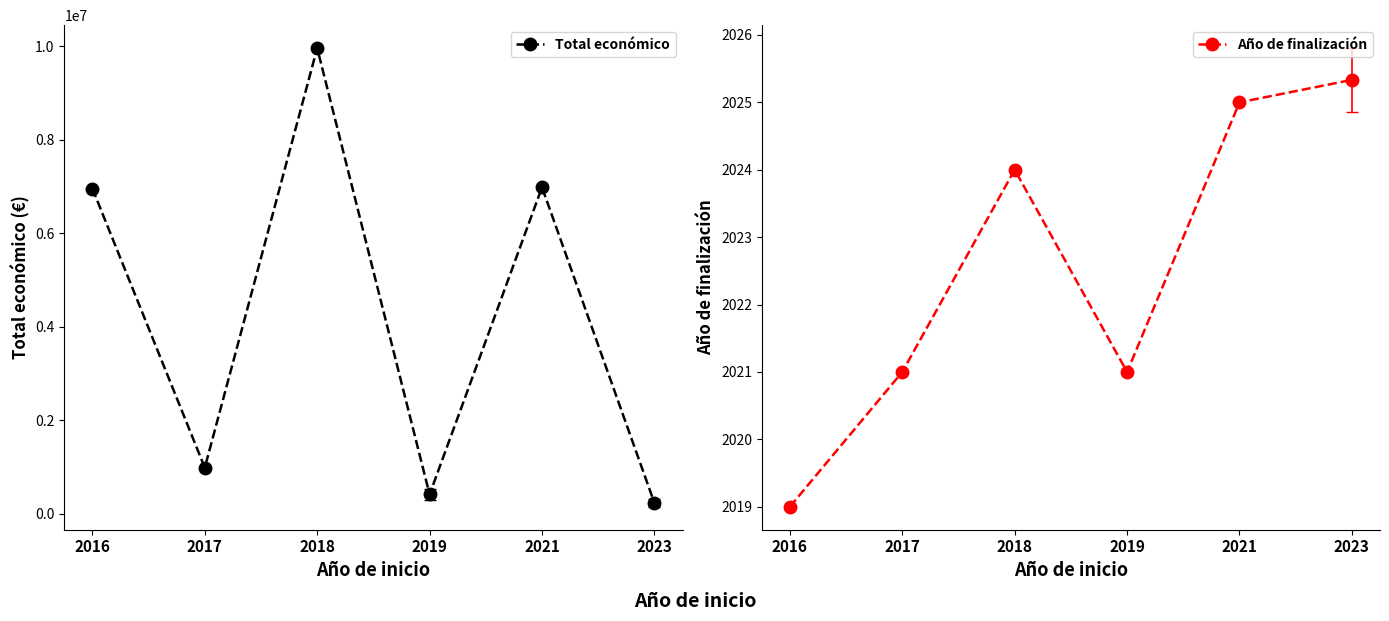

Between 2016 and 2019, which is larger?

2016